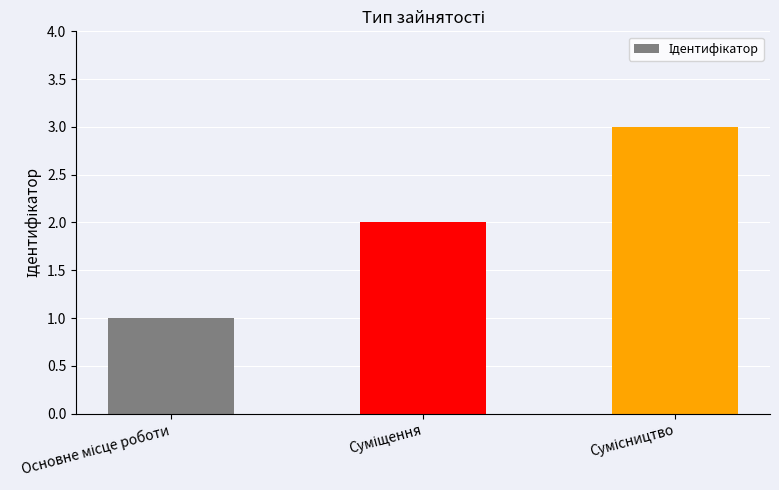

What is the smallest value displayed?

1